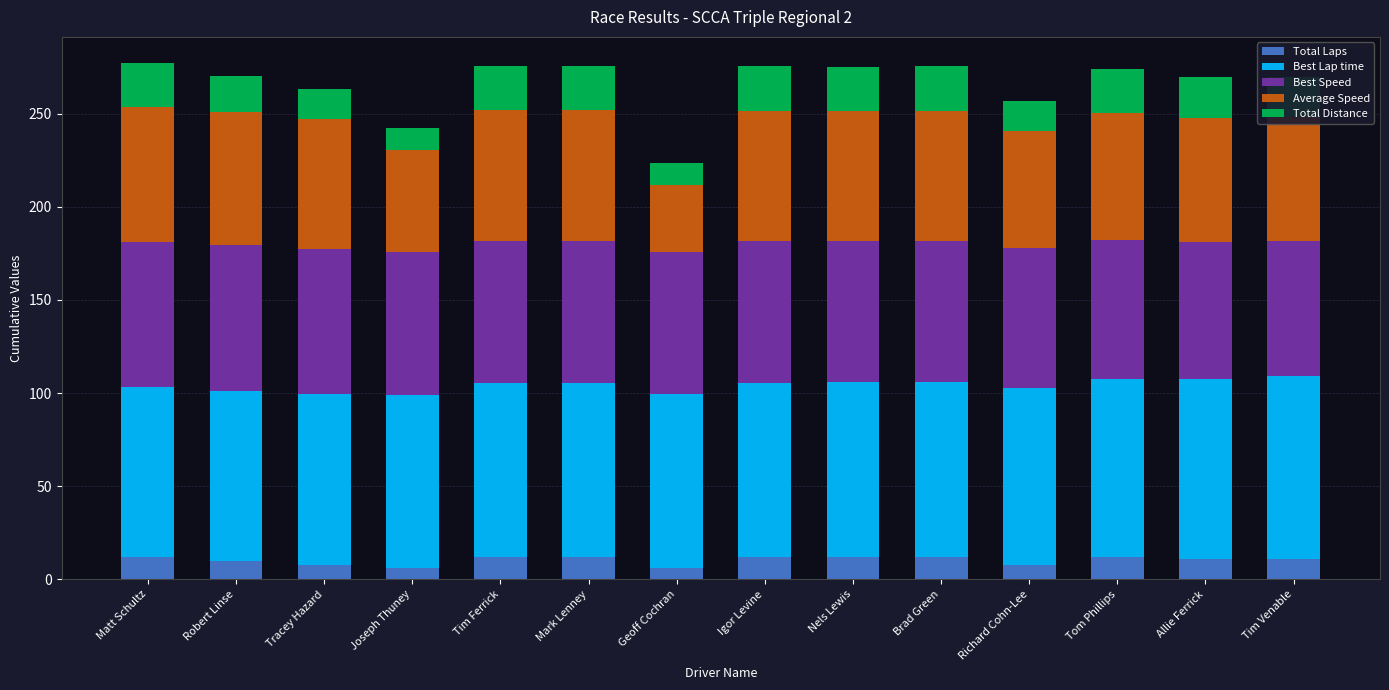

How many bars are there in total?

14